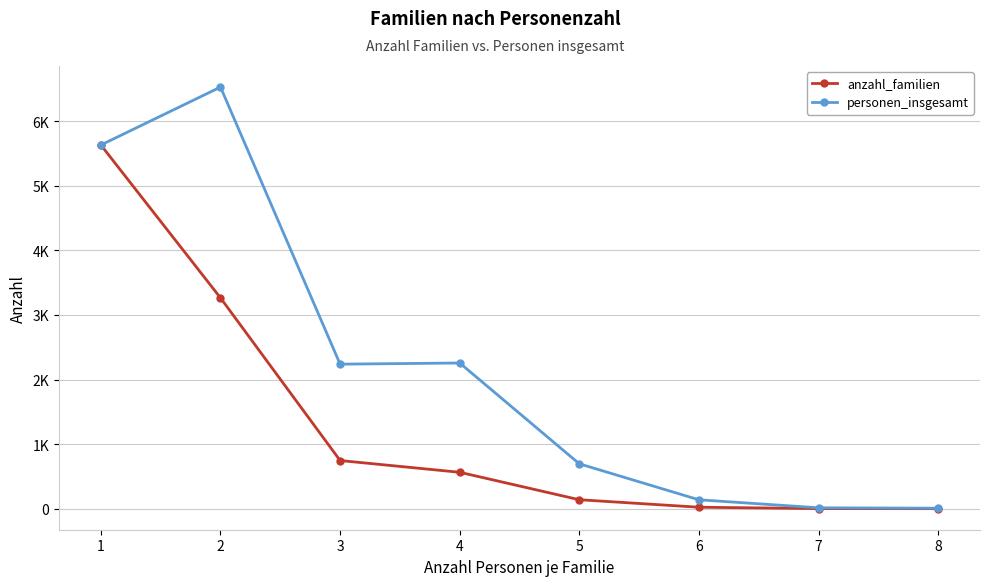

At which label does personen_insgesamt first exceed 2238?

1